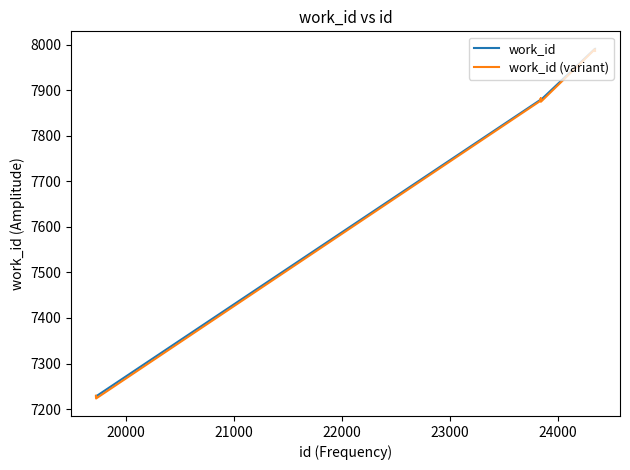

What is the highest value of the work_id series?

7991.0